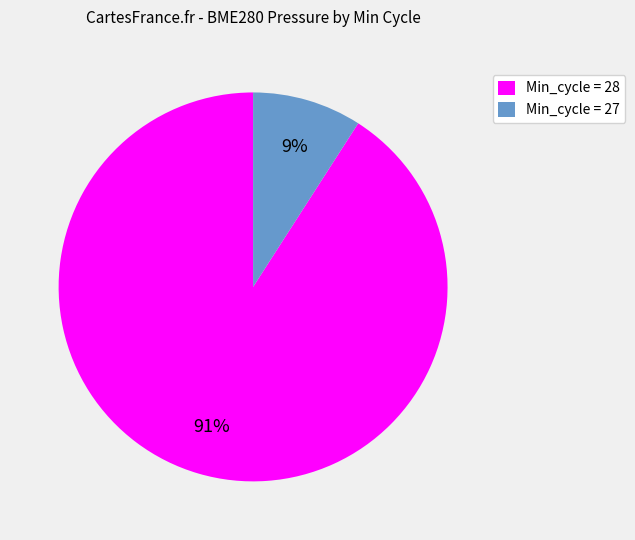

Which has a higher value, Min_cycle = 27 or Min_cycle = 28?

Min_cycle = 28